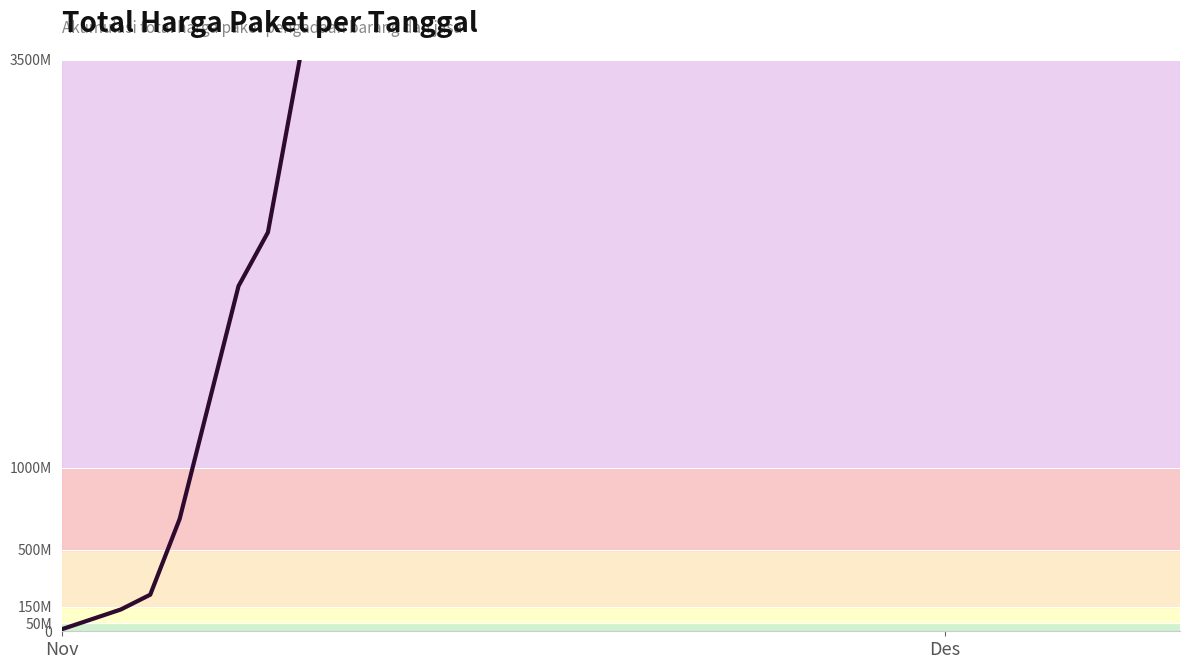

What is the value of the 7th point from the left?

5382030085